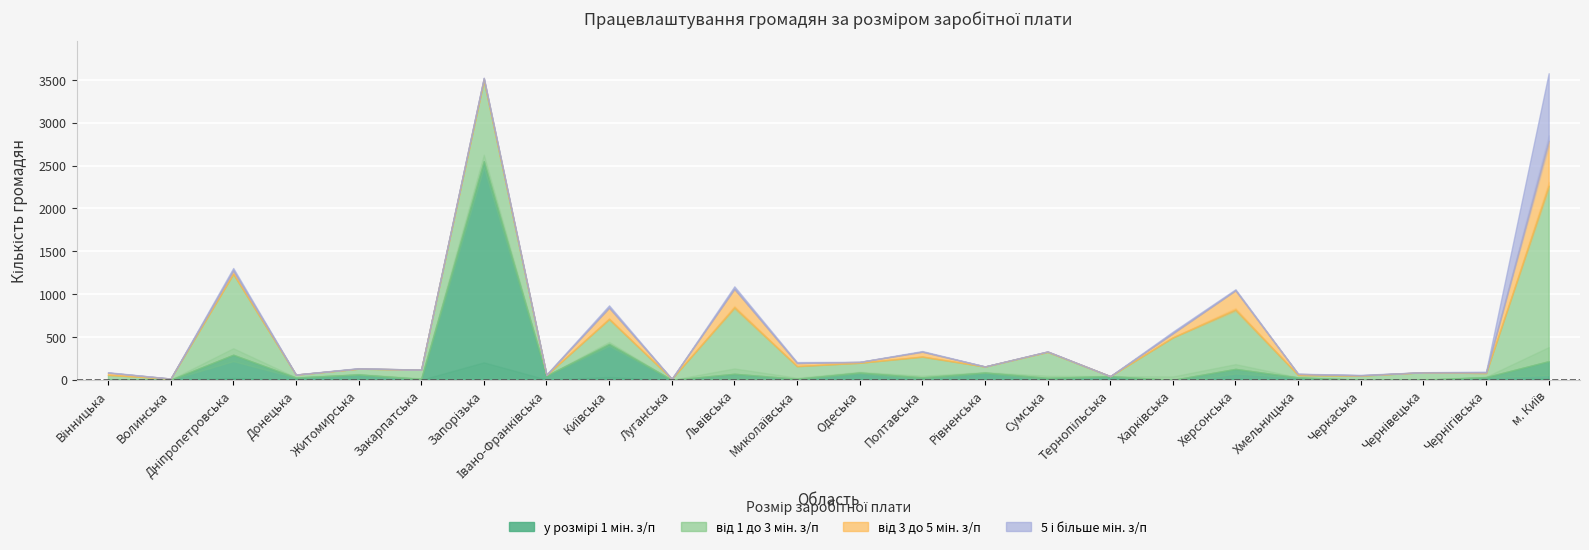

List the labels in order of у розмірі 1 мін. з/п value, smallest first.

Луганська, Харківська, Волинська, Черкаська, Чернівецька, Вінницька, Закарпатська, Миколаївська, Сумська, Донецька, Хмельницька, Полтавська, Чернігівська, Тернопільська, Івано-Франківська, Житомирська, Львівська, Одеська, Рівненська, Херсонська, м. Київ, Дніпропетровська, Київська, Запорізька